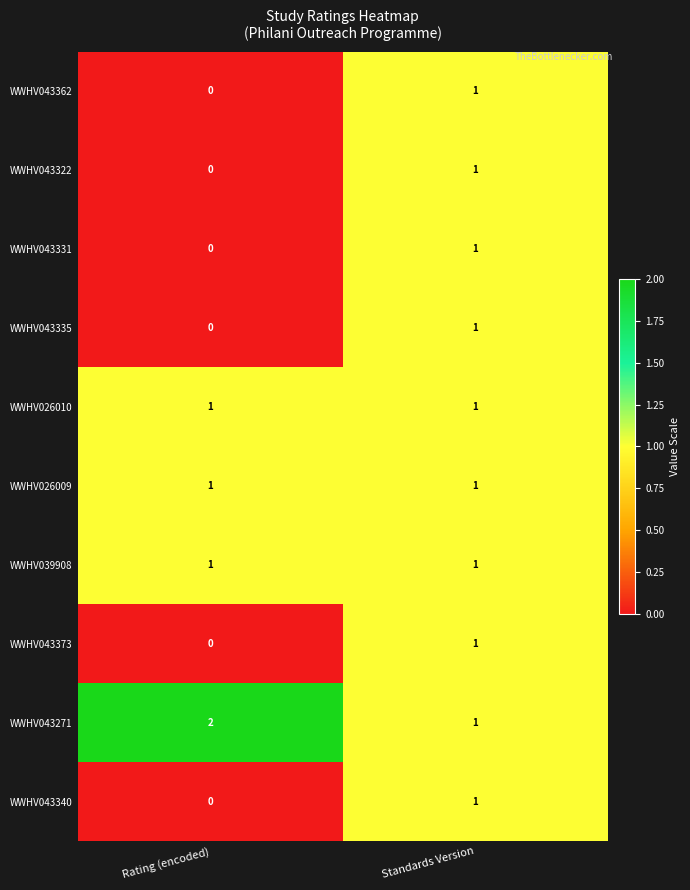

Rank the categories by WWHV043362 value from lowest to highest.

Rating (encoded), Standards Version